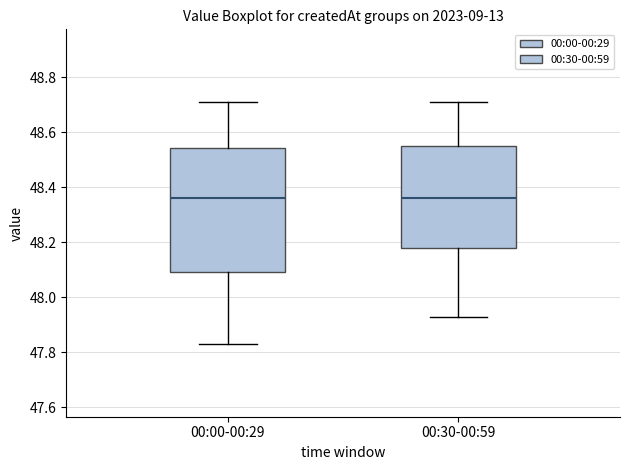

Where is the upper edge of the box for 00:30-00:59 on the y-axis? The values are not printed on the chart, so give them approximately, as read against the axis.

48.56